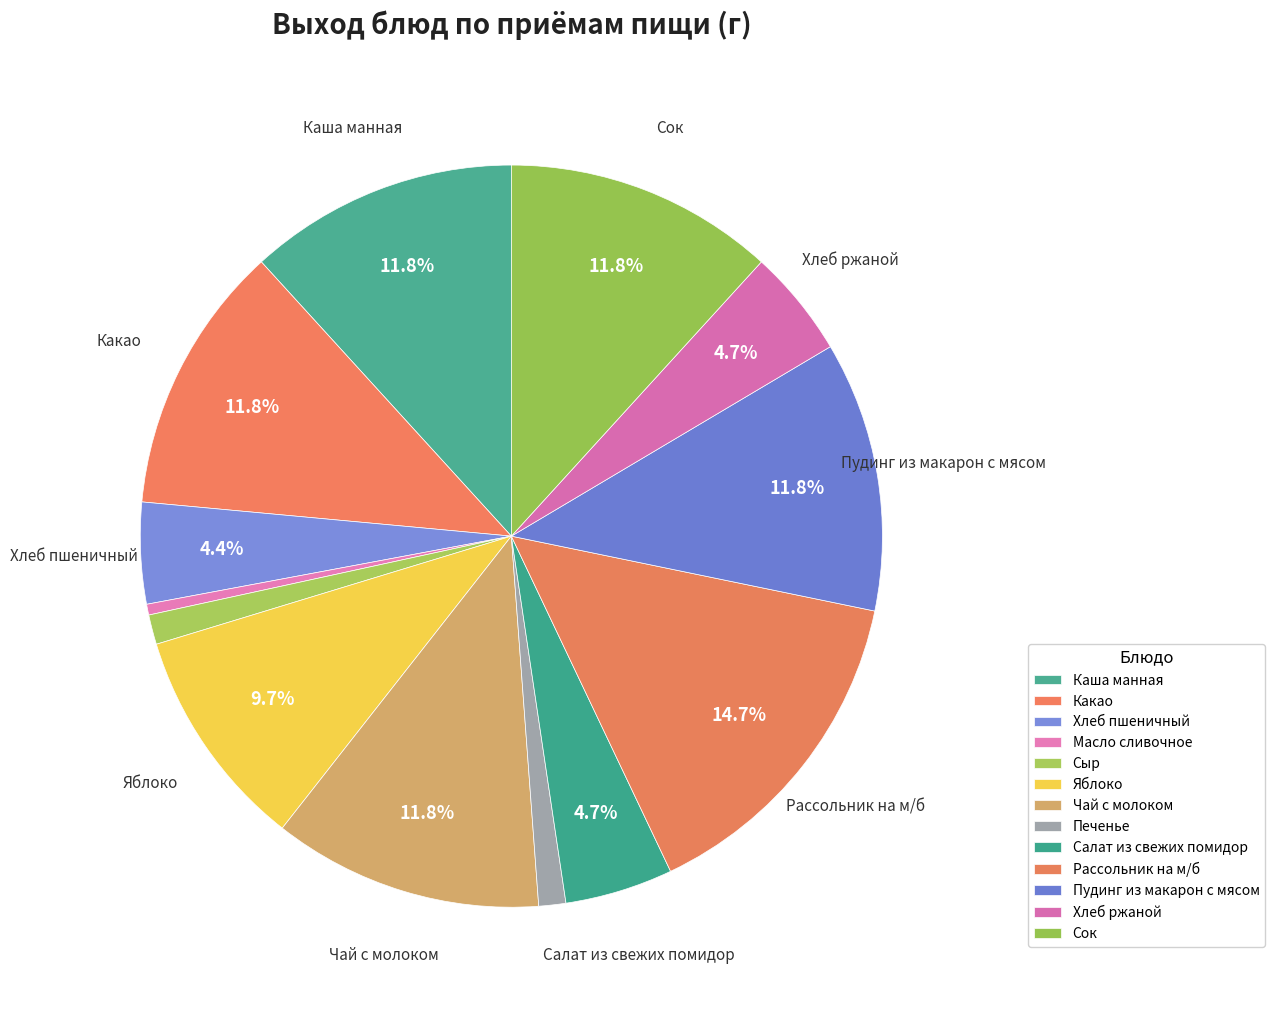

How many segments does this pie chart have?

13